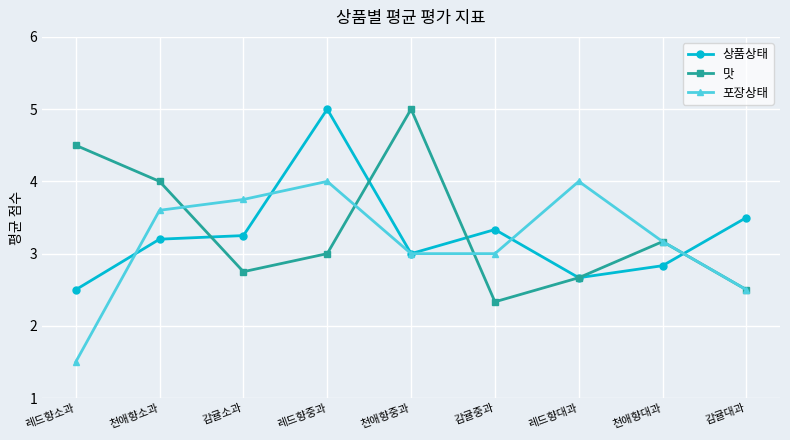

At 레드향소과, list the series in order from smallest to largest.

포장상태, 상품상태, 맛